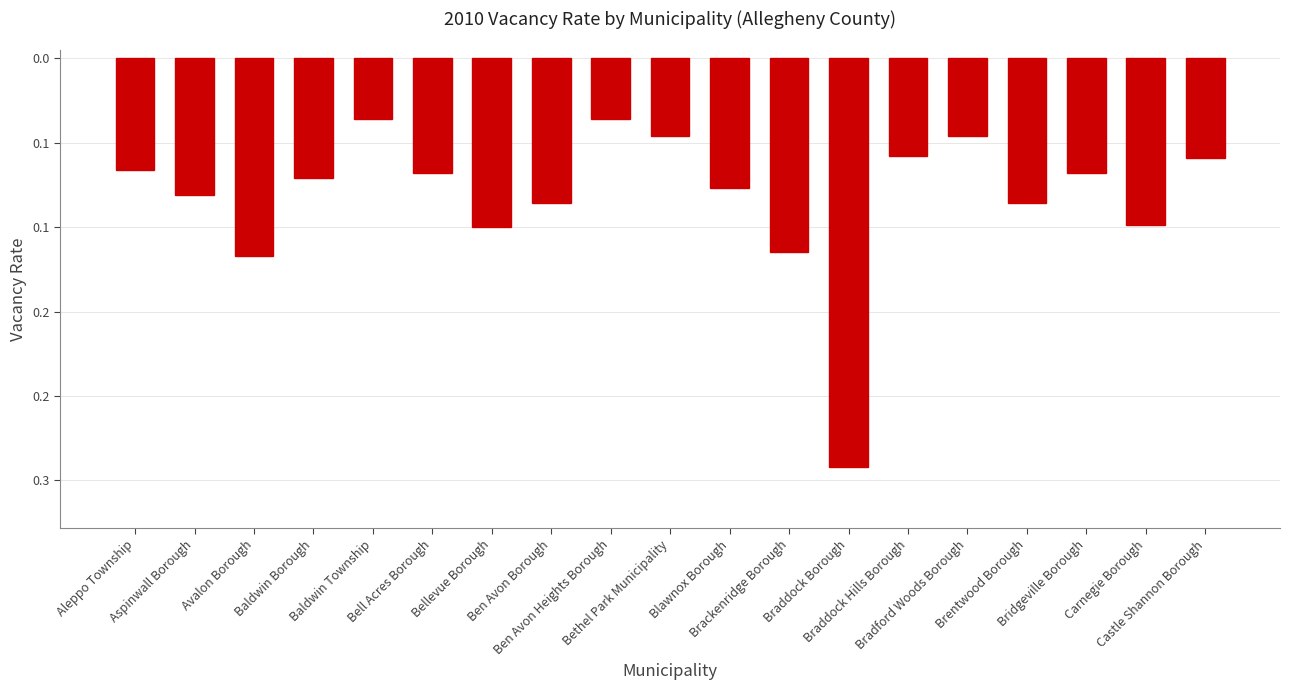

Reading left to right, list all the values displayed in this chart.

Aleppo Township=-0.1	Aspinwall Borough=-0.1	Avalon Borough=-0.1	Baldwin Borough=-0.1	Baldwin Township=-0.0	Bell Acres Borough=-0.1	Bellevue Borough=-0.1	Ben Avon Borough=-0.1	Ben Avon Heights Borough=-0.0	Bethel Park Municipality=-0.0	Blawnox Borough=-0.1	Brackenridge Borough=-0.1	Braddock Borough=-0.2	Braddock Hills Borough=-0.1	Bradford Woods Borough=-0.0	Brentwood Borough=-0.1	Bridgeville Borough=-0.1	Carnegie Borough=-0.1	Castle Shannon Borough=-0.1